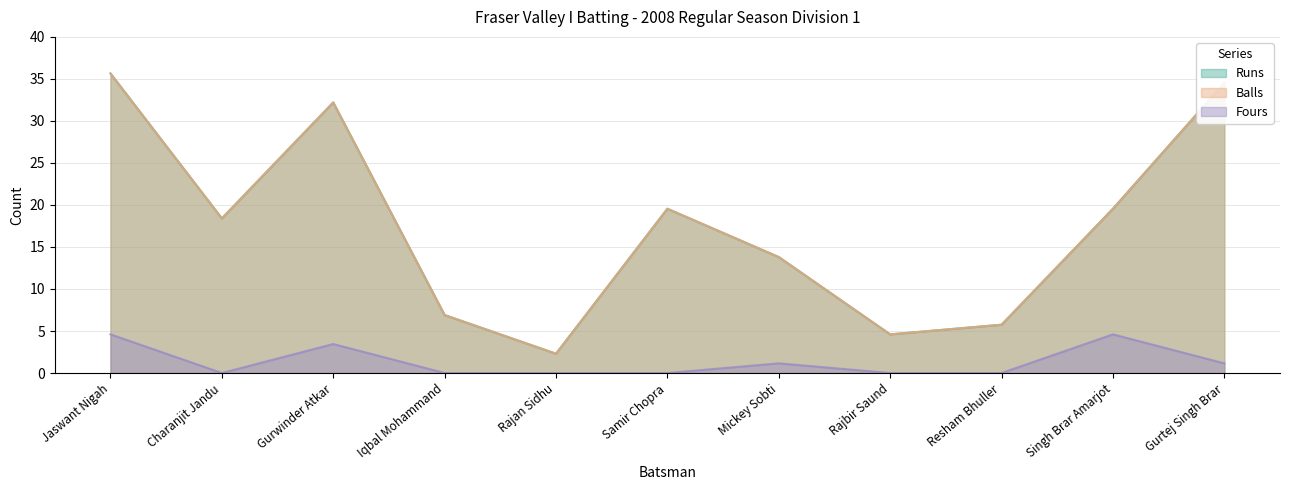

List the labels in order of Fours value, smallest first.

Charanjit Jandu, Iqbal Mohammand, Rajan Sidhu, Samir Chopra, Rajbir Saund, Resham Bhuller, Mickey Sobti, Gurtej Singh Brar, Gurwinder Atkar, Jaswant Nigah, Singh Brar Amarjot